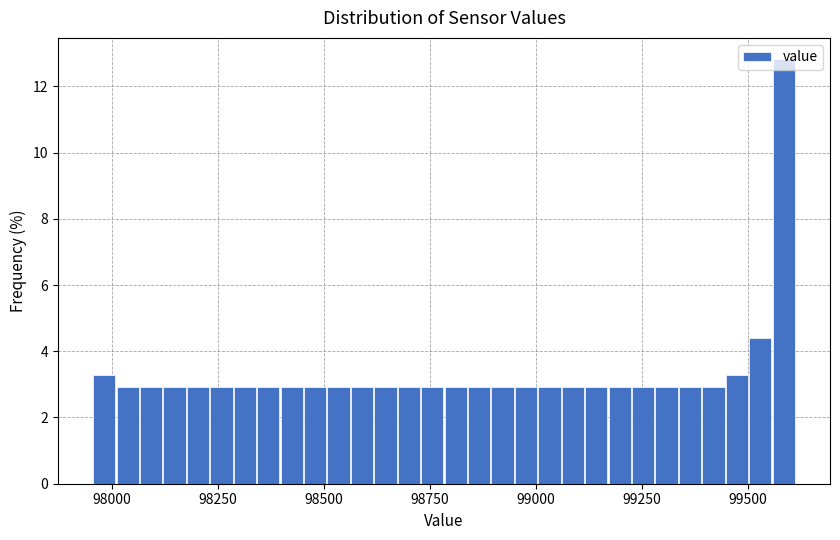

Read against the x-axis, roughly where is the centre of the tallest bar?

99600